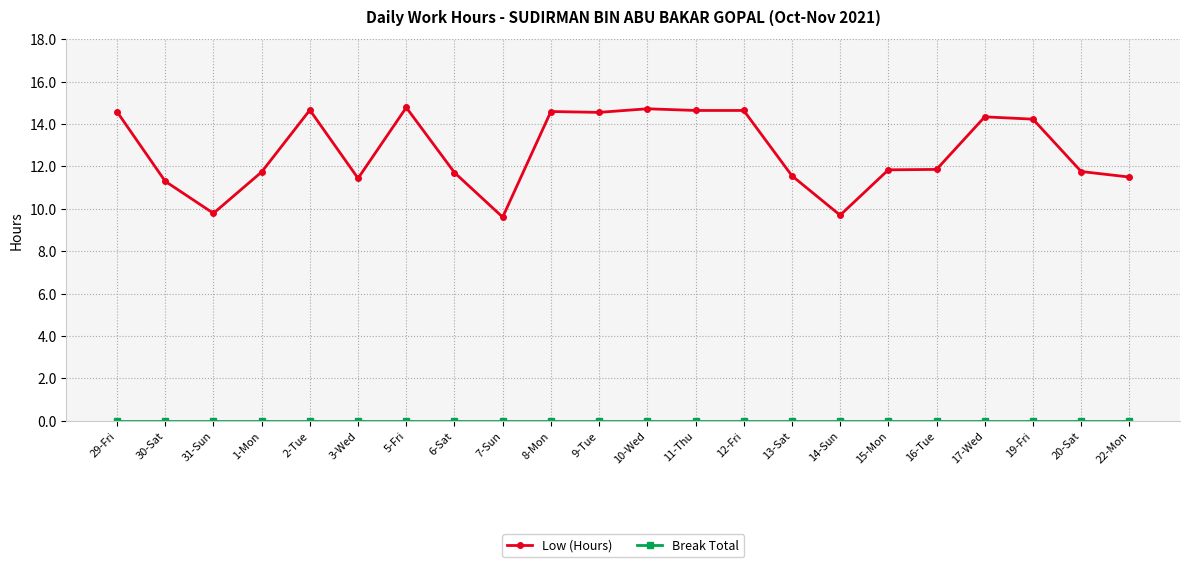

True or false: Low (Hours) has more than 1 points higher than both neighbors.

True